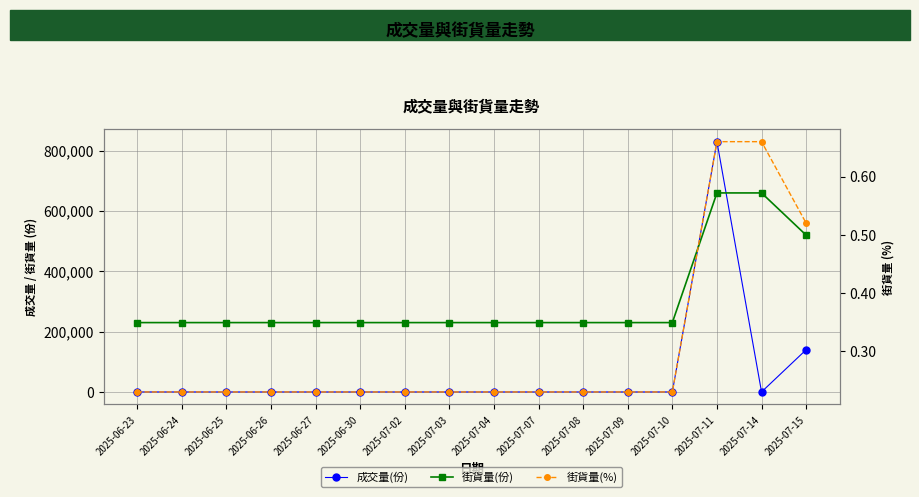

Reading left to right, transcribe all the data shown in this chart.

成交量(份): 0.0	0.0	0.0	0.0	0.0	0.0	0.0	0.0	0.0	0.0	0.0	0.0	0.0	830000.0	0.0	140000.0
街貨量(份): 230000.0	230000.0	230000.0	230000.0	230000.0	230000.0	230000.0	230000.0	230000.0	230000.0	230000.0	230000.0	230000.0	660000.0	660000.0	520000.0
街貨量(%): 0.2	0.2	0.2	0.2	0.2	0.2	0.2	0.2	0.2	0.2	0.2	0.2	0.2	0.7	0.7	0.5